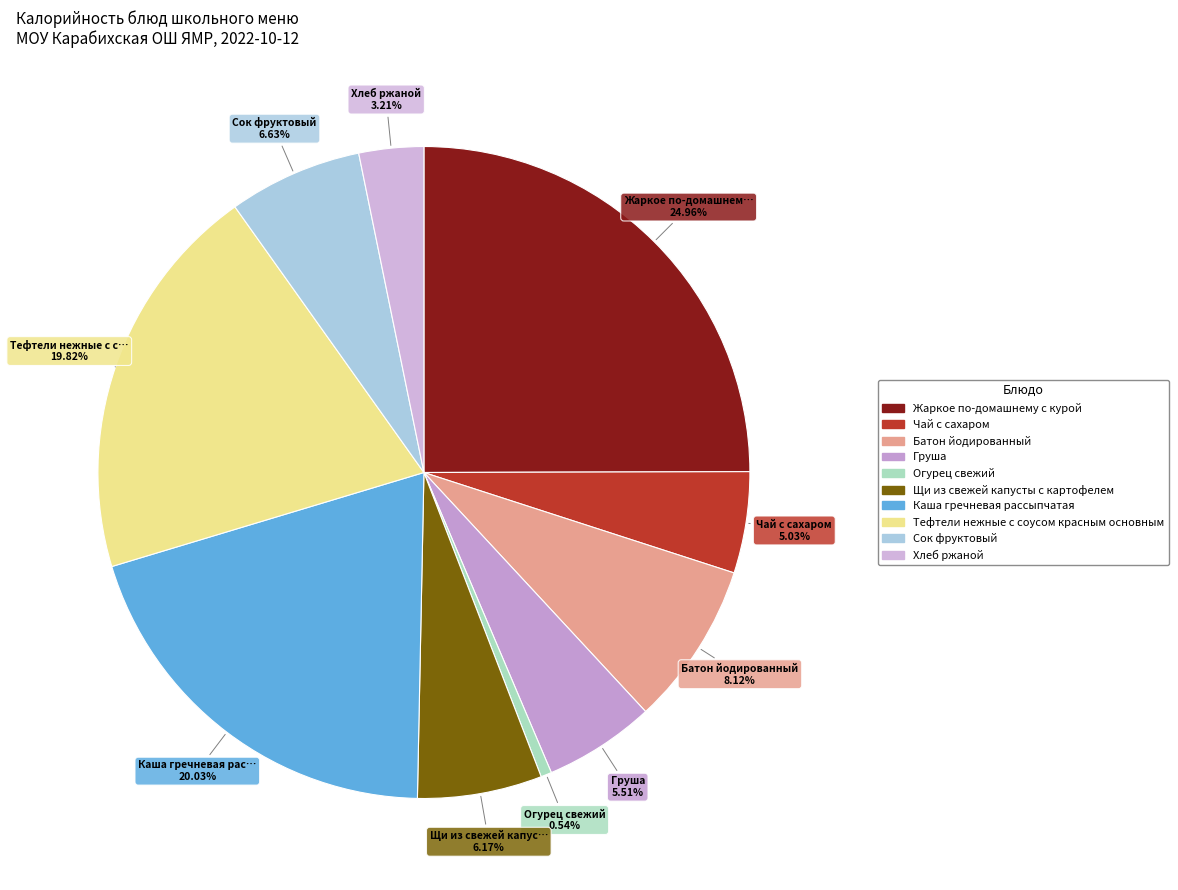

Between Батон йодированный and Тефтели нежные с соусом красным основным, which is larger?

Тефтели нежные с соусом красным основным